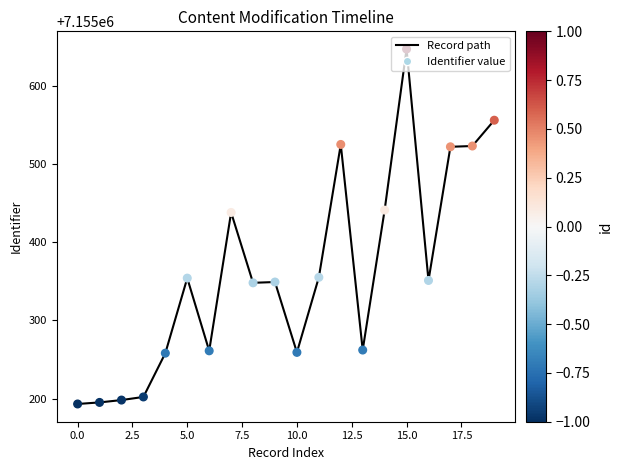

What is the difference between the maximum and minimum values?

454